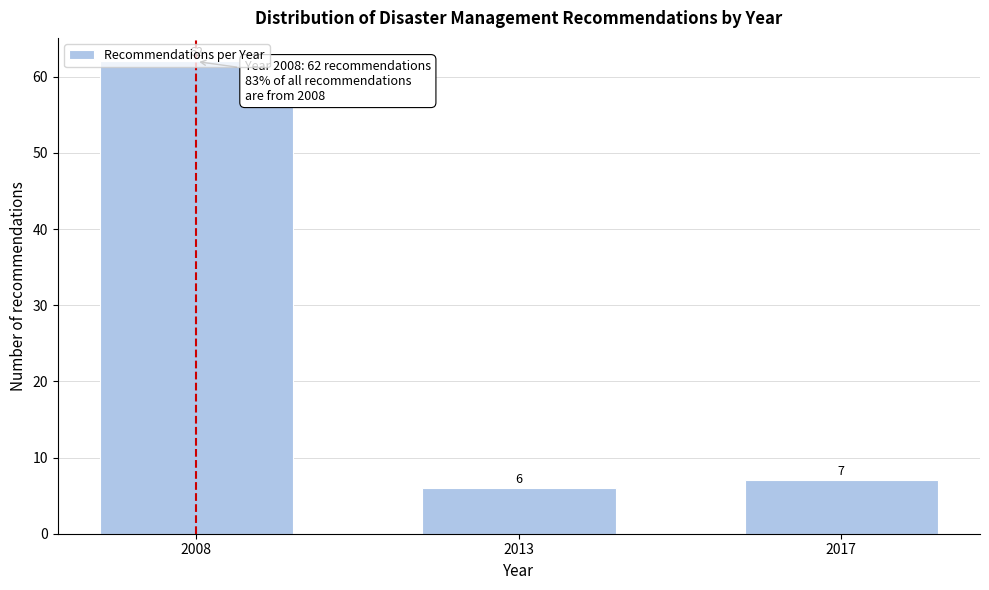

What is the value of the 2nd bar from the left?

6